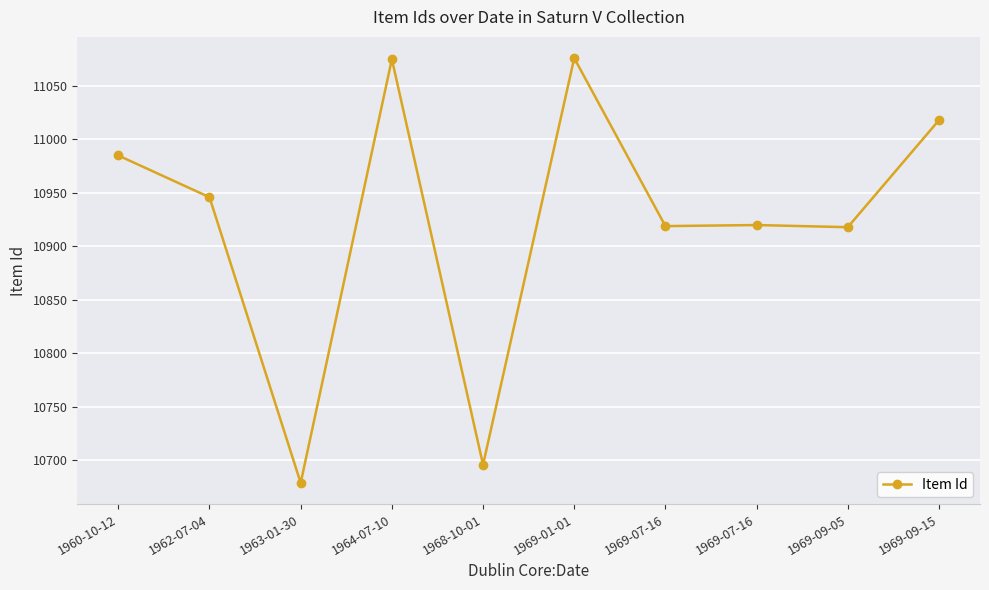

List the labels in order of value, smallest first.

1963-01-30, 1968-10-01, 1969-09-05, 1969-07-16, 1969-07-16, 1962-07-04, 1960-10-12, 1969-09-15, 1964-07-10, 1969-01-01